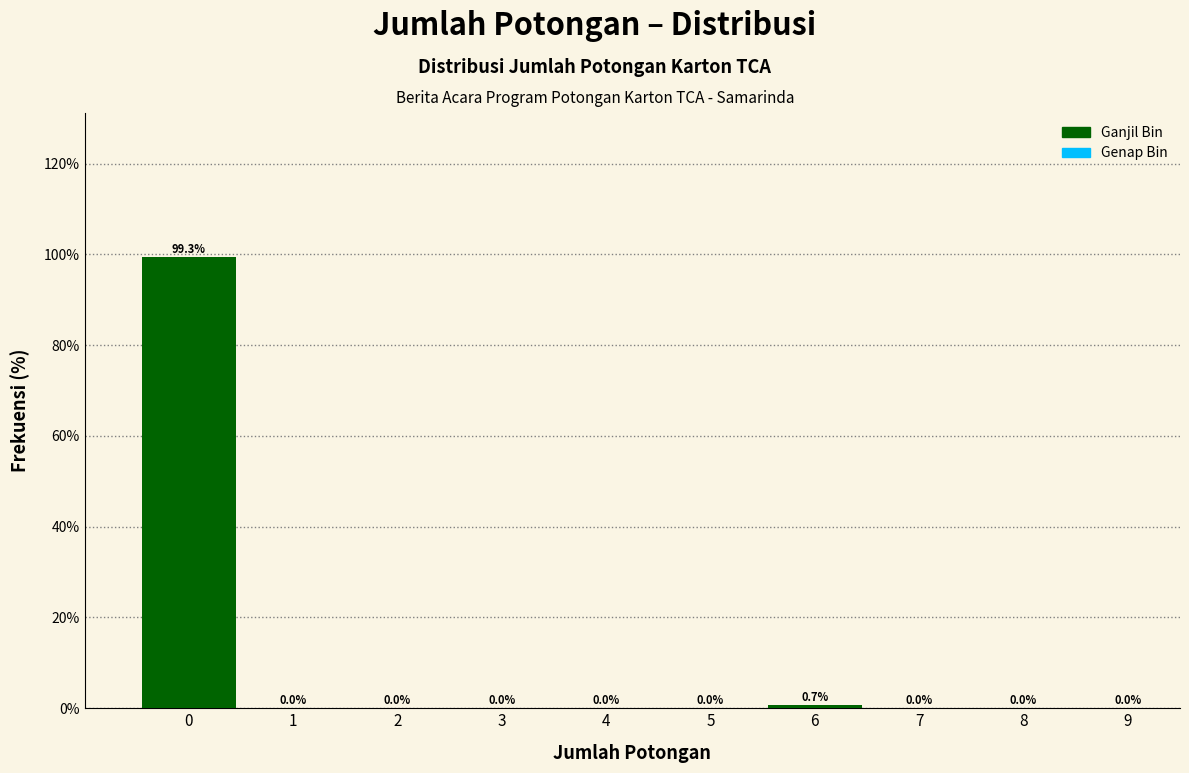

Reading left to right, what are all the values shown in this chart?

0=99.3	2=0.0	4=0.0	6=0.7	8=0.0